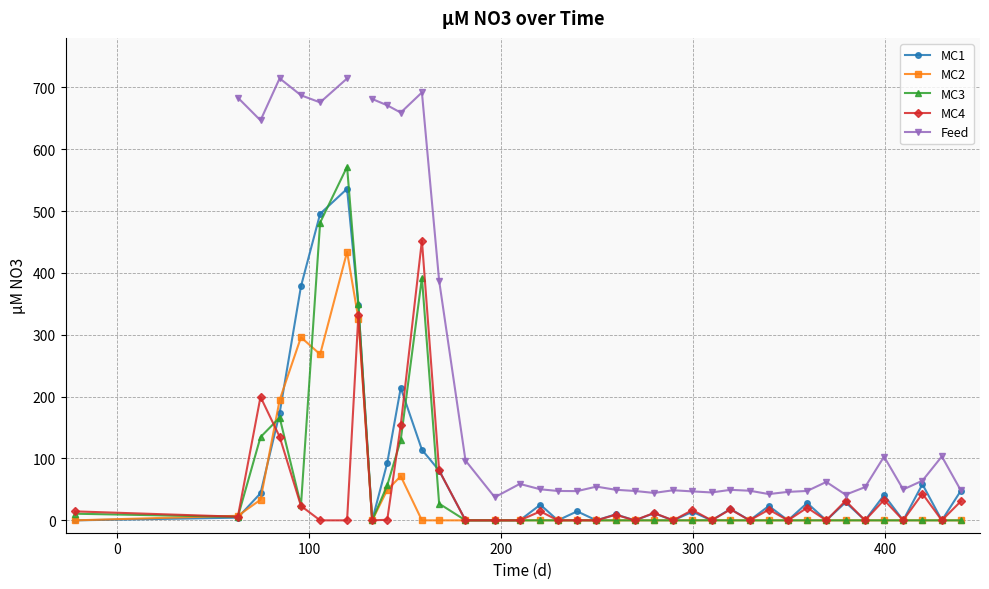

What is the value of the MC4 point at the 39th from the left?

30.8